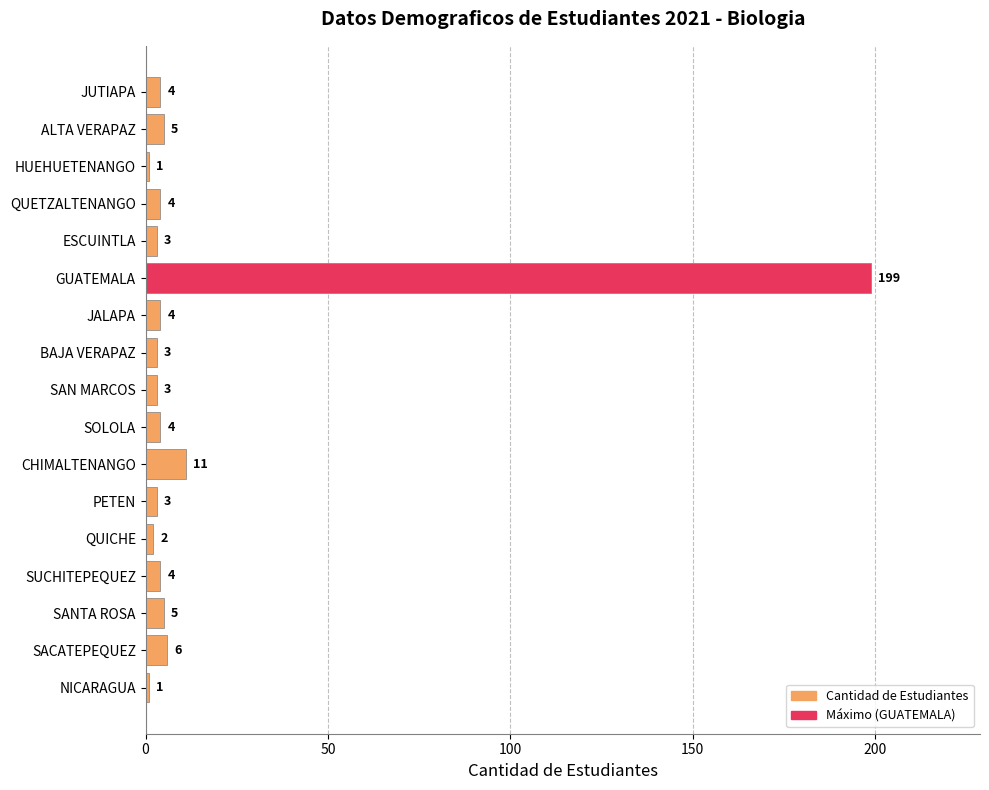

How many bars are there in total?

17